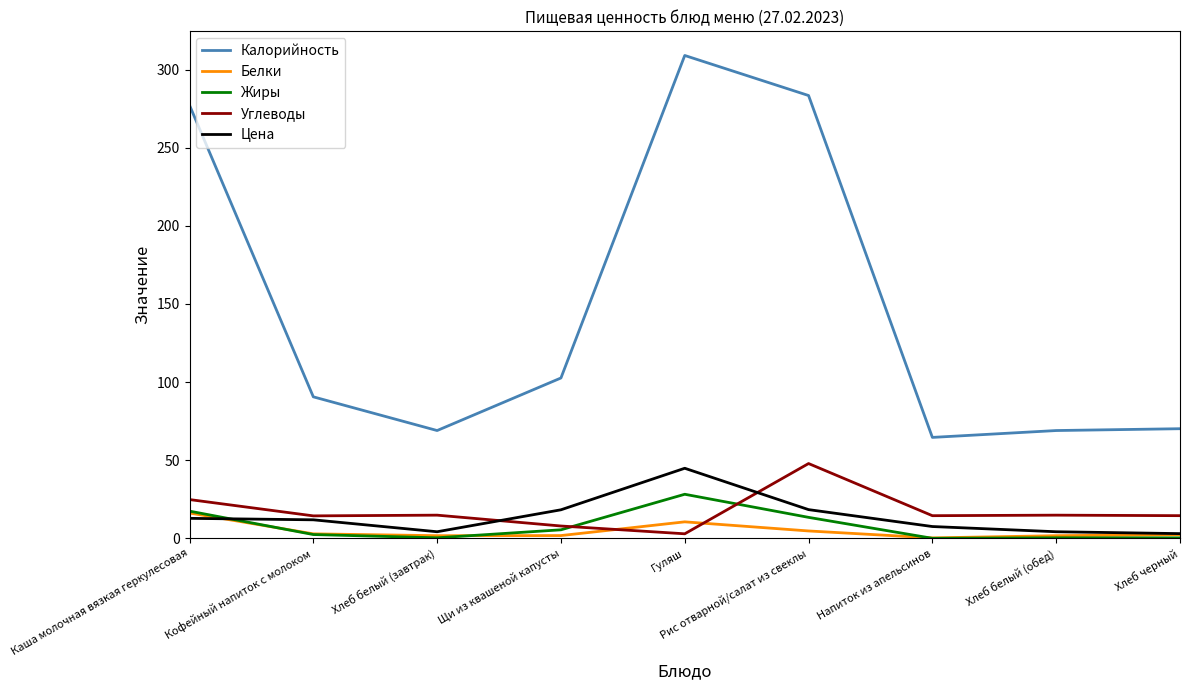

Which category has the highest value across all series?

Гуляш